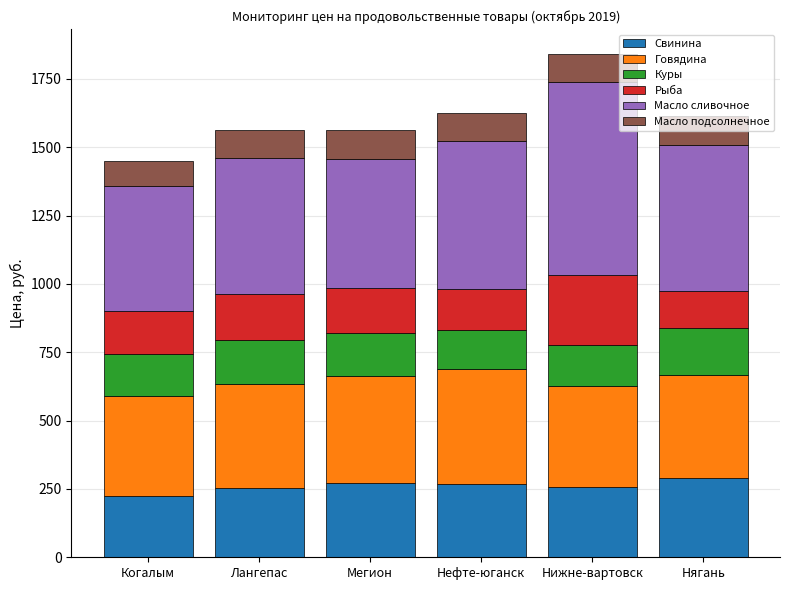

What is the total value across all series at Нижне-вартовск?

1840.2